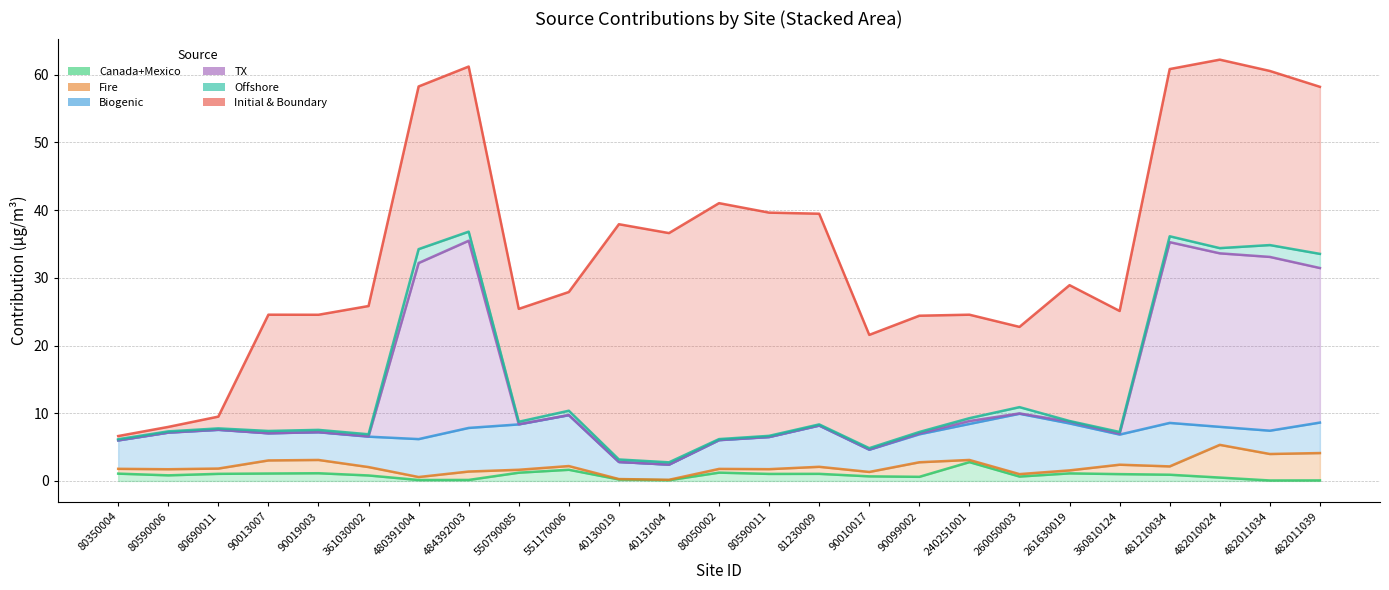

Between 80590006 and 80590011, which series saw the biggest shift?

Initial & Boundary